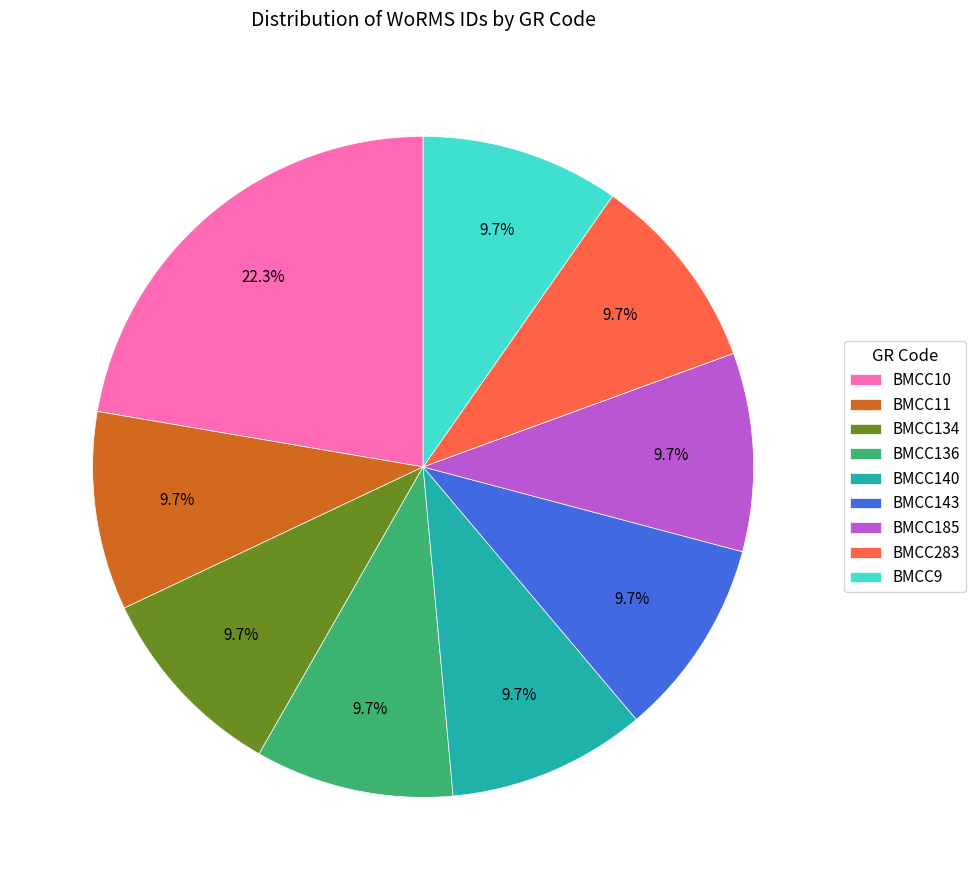

What is the ratio of the value at BMCC283 to the value at BMCC11?

1.0